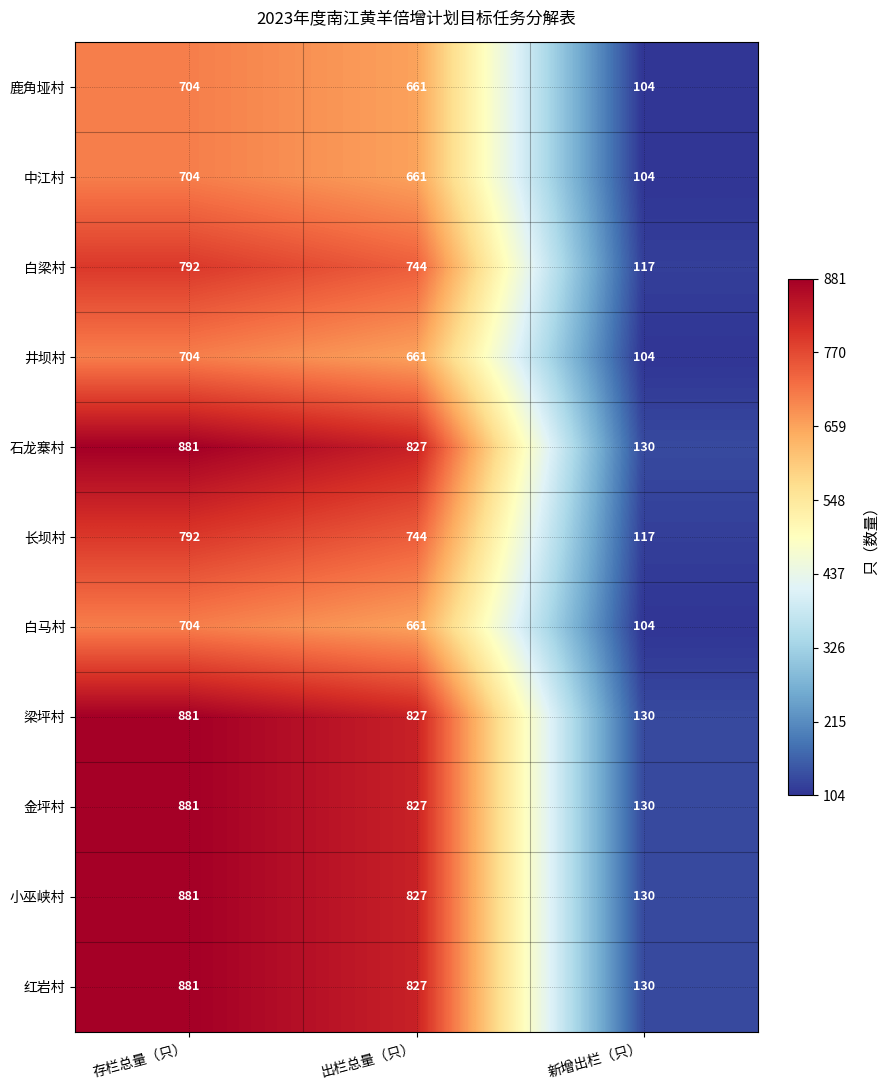

Which category has the lowest value across all series?

新增出栏（只）